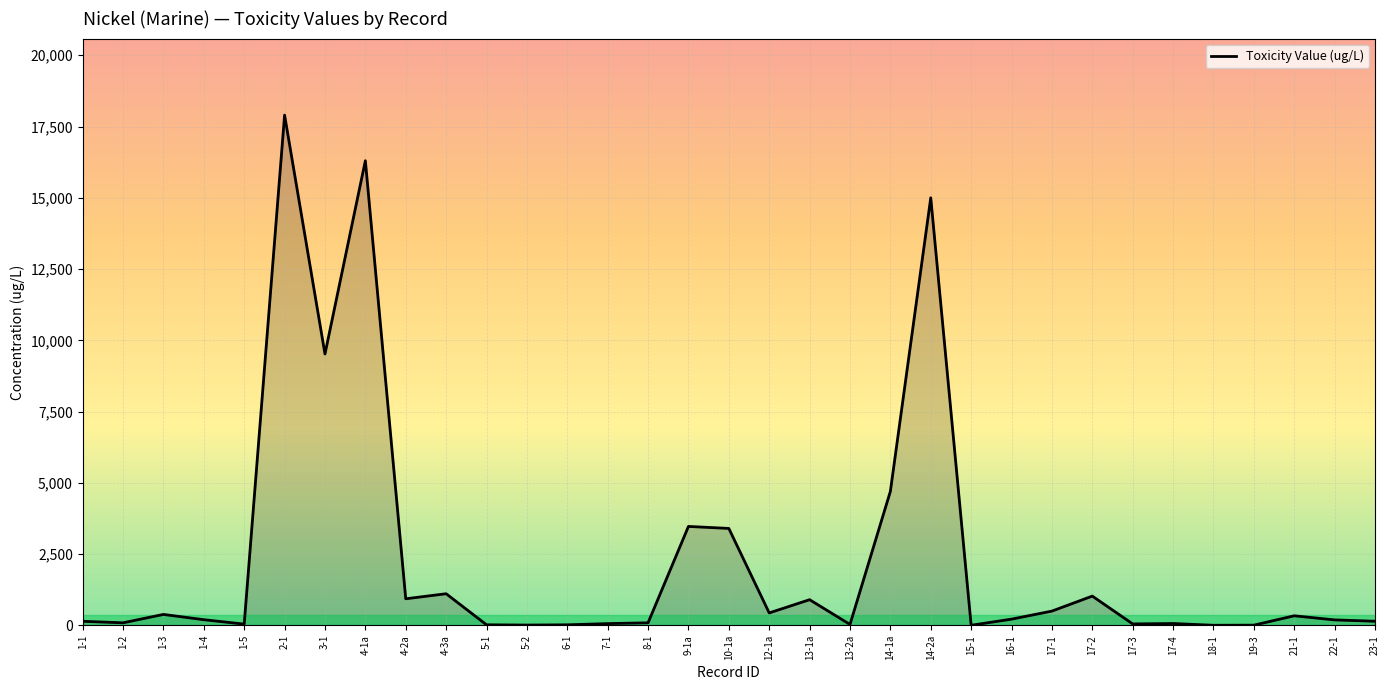

What is the maximum value shown in the chart?

17900.0